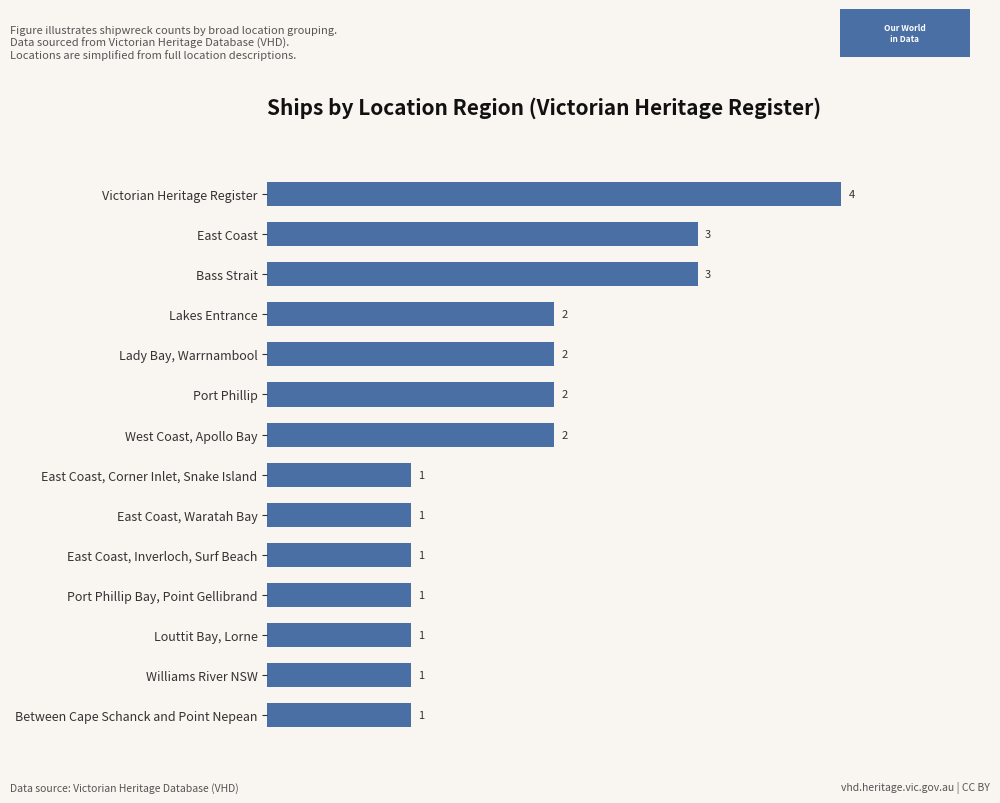

How many values are between 1 and 2?

11